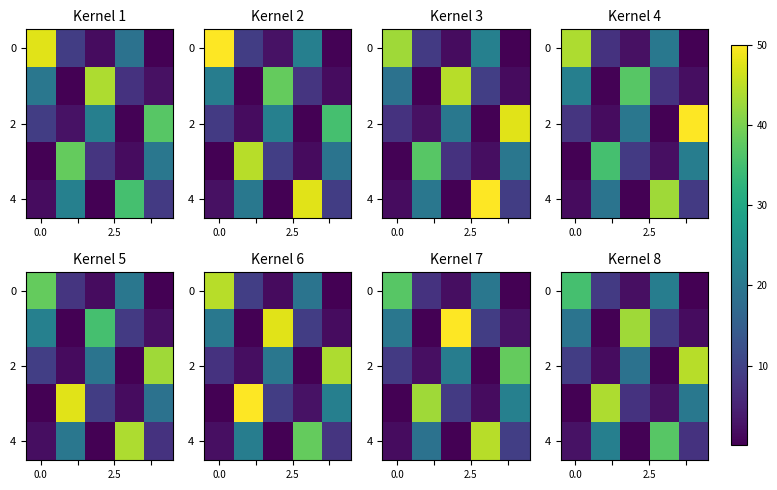

How many series are shown in this chart?

5